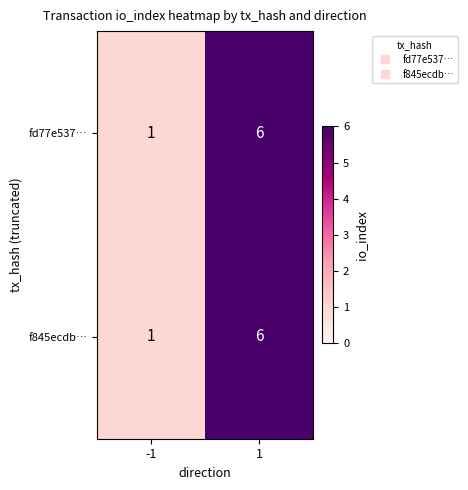

Read the f845ecdb… value at 1.

6